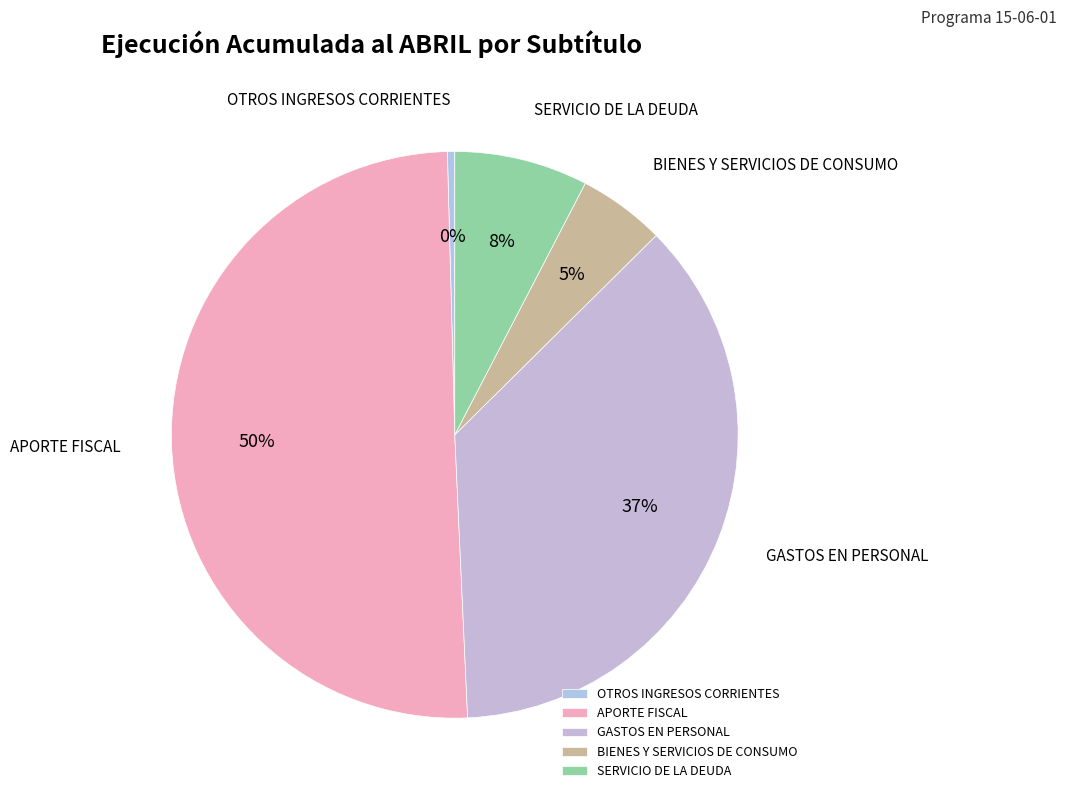

How many segments does this pie chart have?

5